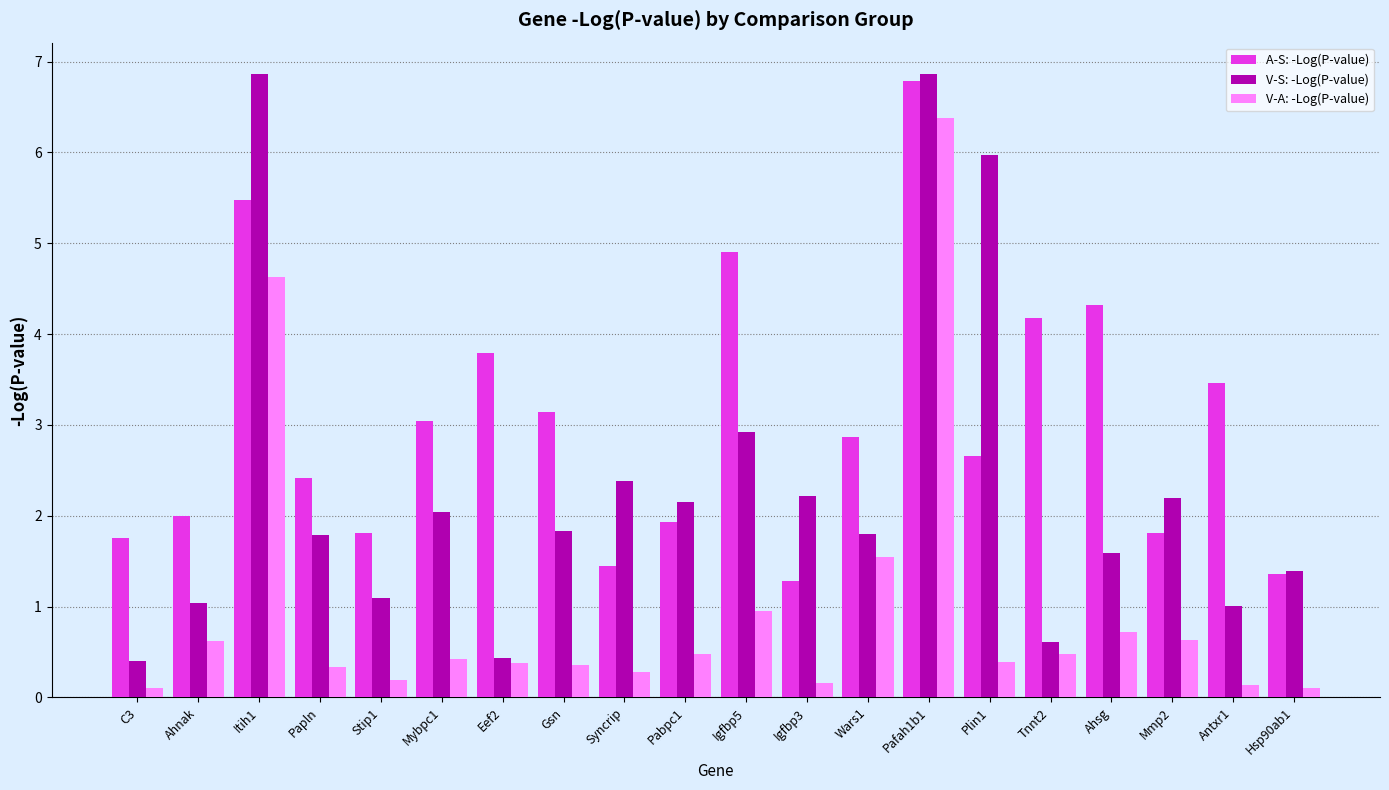

How many bars are there in each group?

3